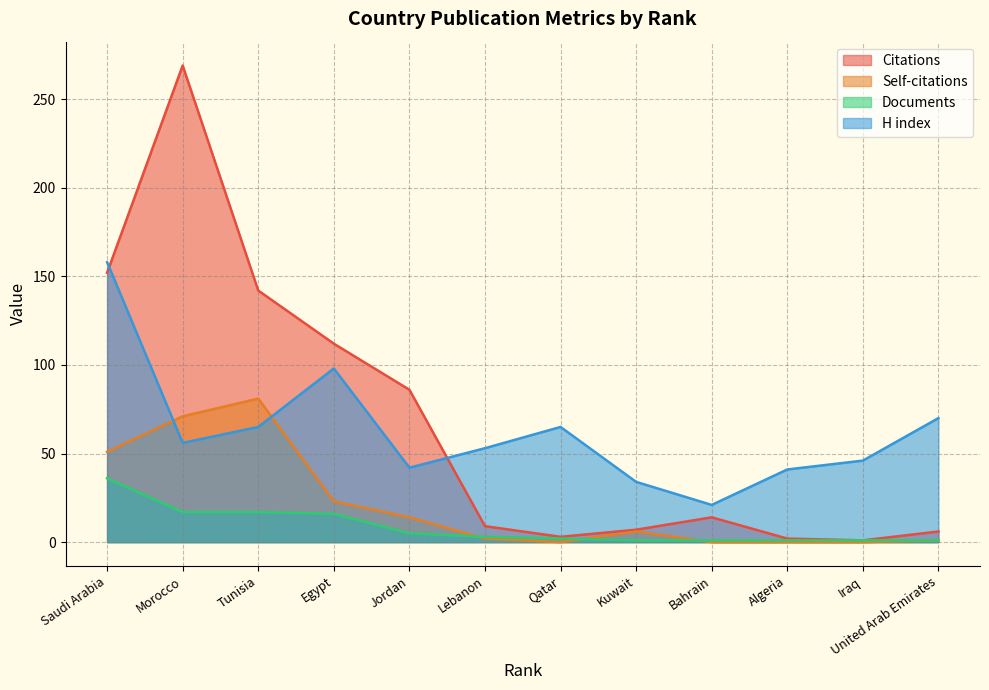

Which series changed the most between Kuwait and Iraq?

H index